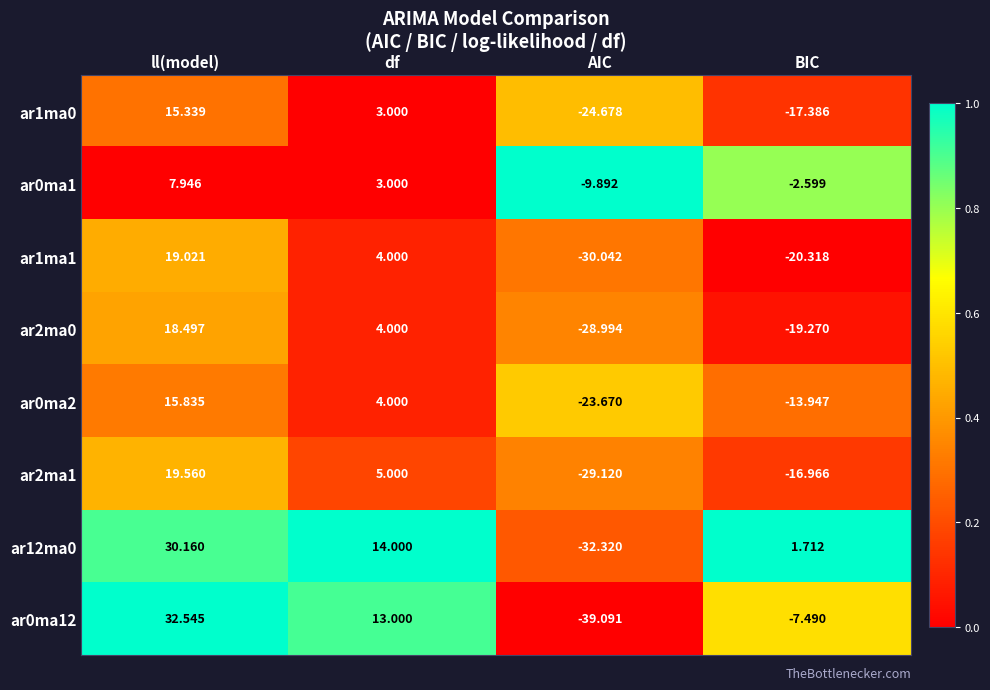

At which label does ar1ma1 first exceed 4?

ll(model)